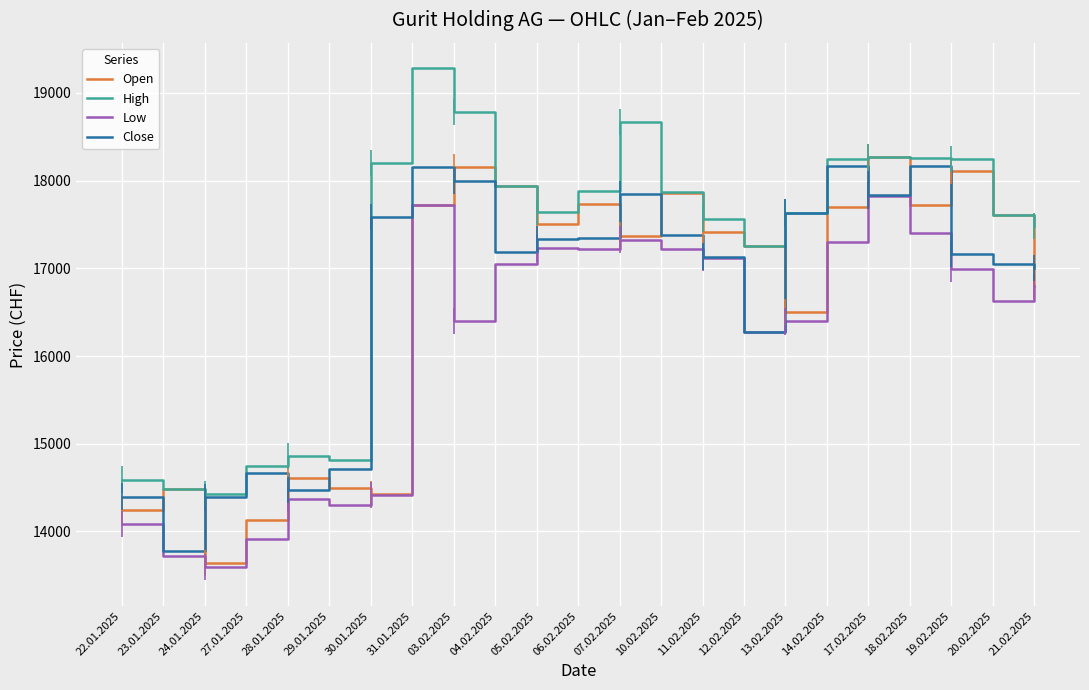

What is the spread (max minus min) of values at 18.02.2025?

856